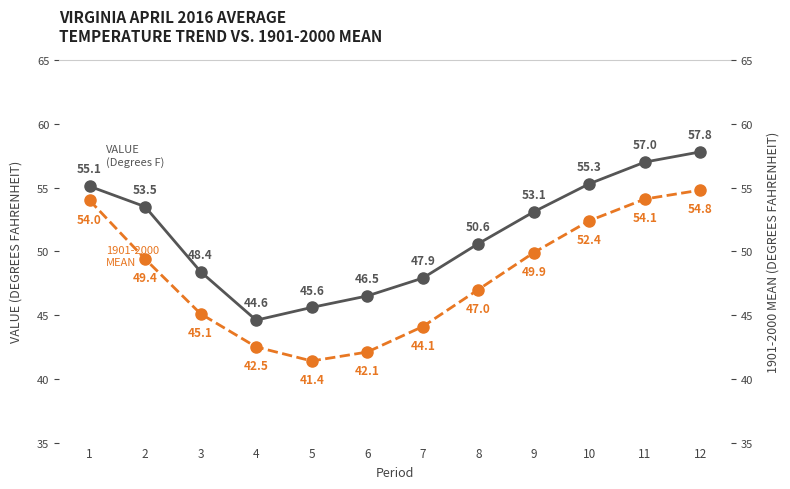

What is the difference between the maximum and minimum values in the 1901-2000 Mean series?

13.4